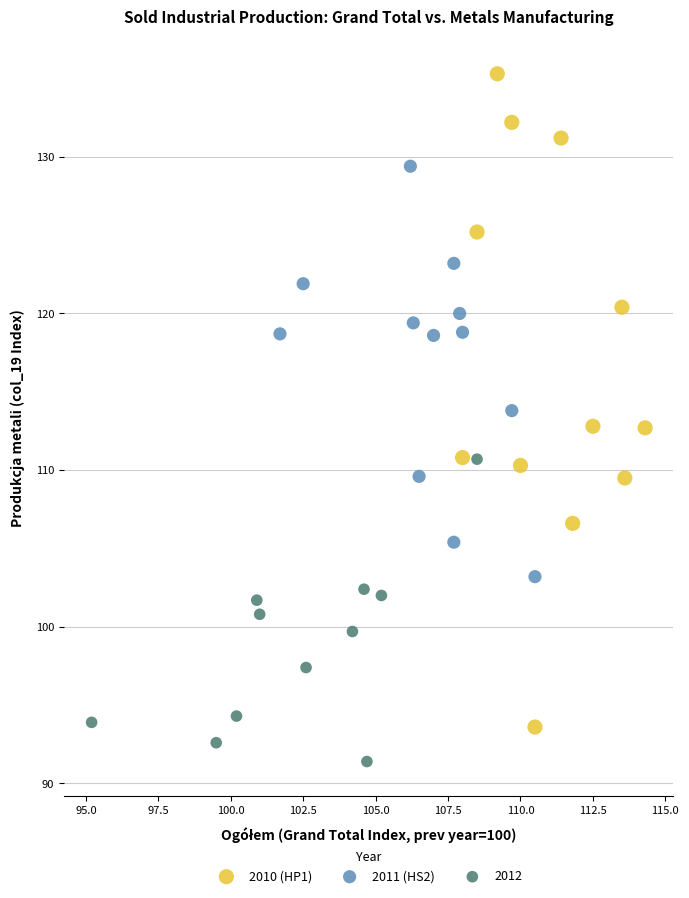

What are all the series names shown in the legend?

2010 (HP1), 2011 (HS2), 2012